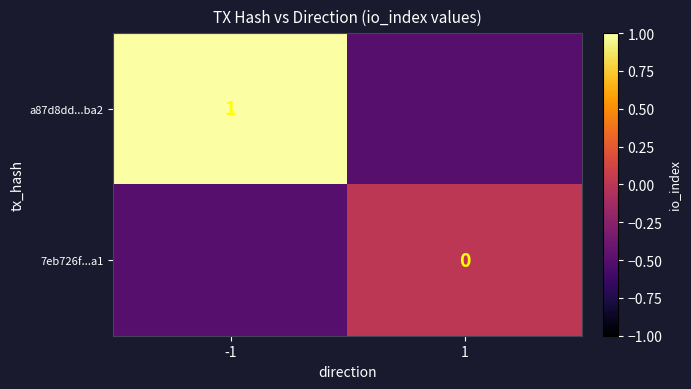

Is the value of a87d8dd...ba2 at -1 greater than the value of 7eb726f...a1 at 1?

Yes